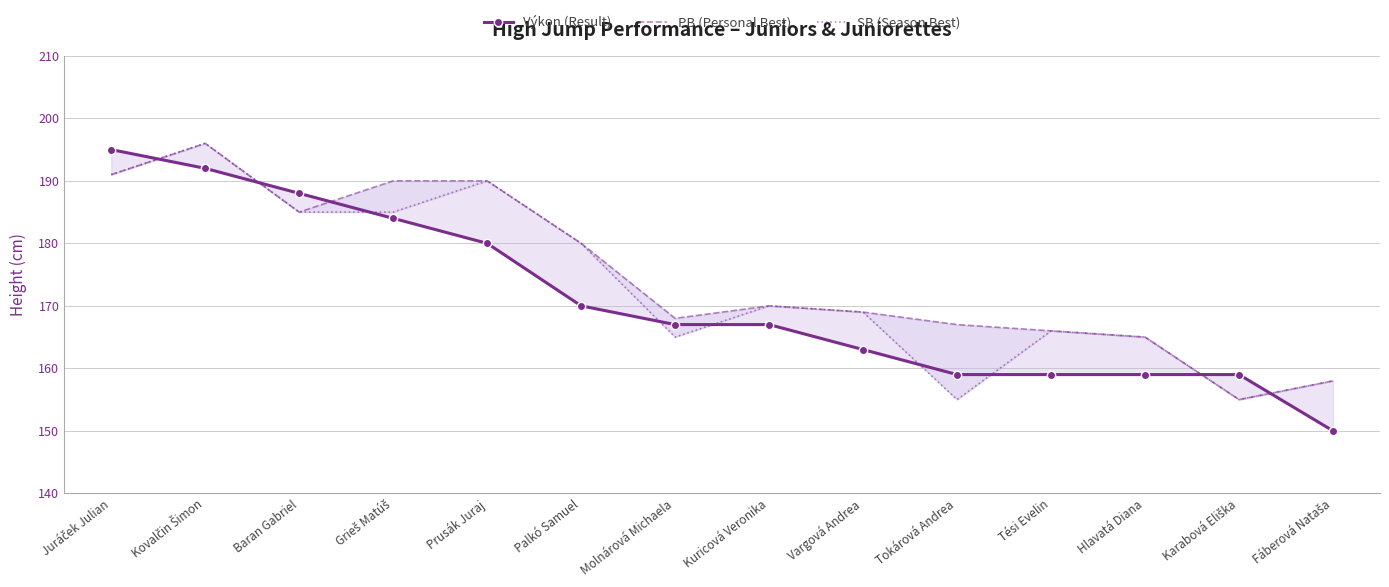

Which series has the widest spread of values?

Výkon (Result)